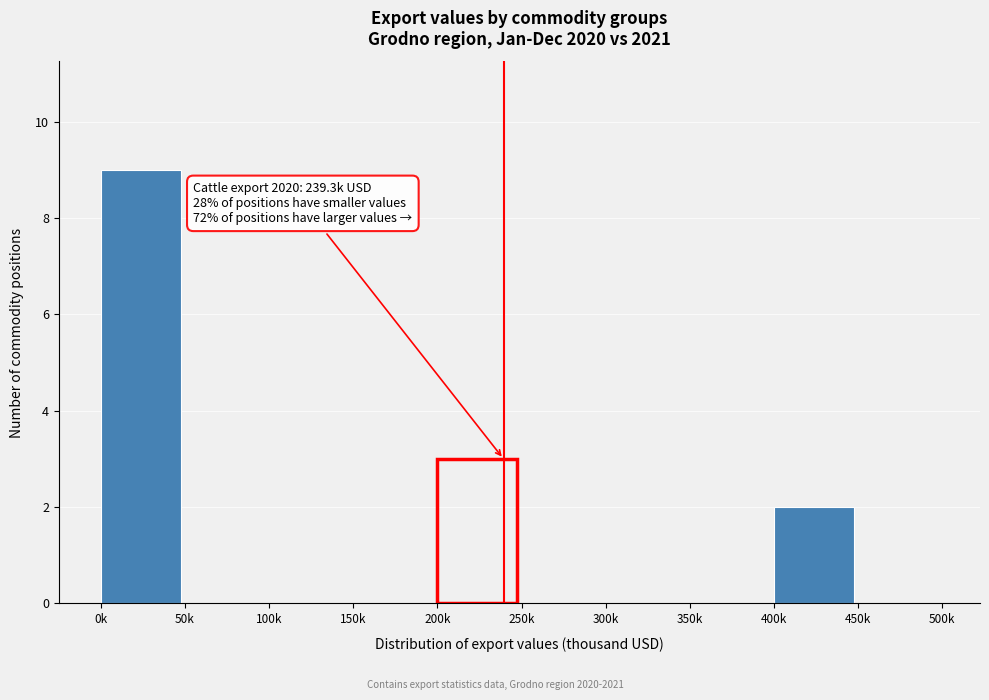

Reading left to right, transcribe all the data shown in this chart.

0k=9	50k=0	100k=0	150k=0	200k=3	250k=0	300k=0	350k=0	400k=2	450k=0